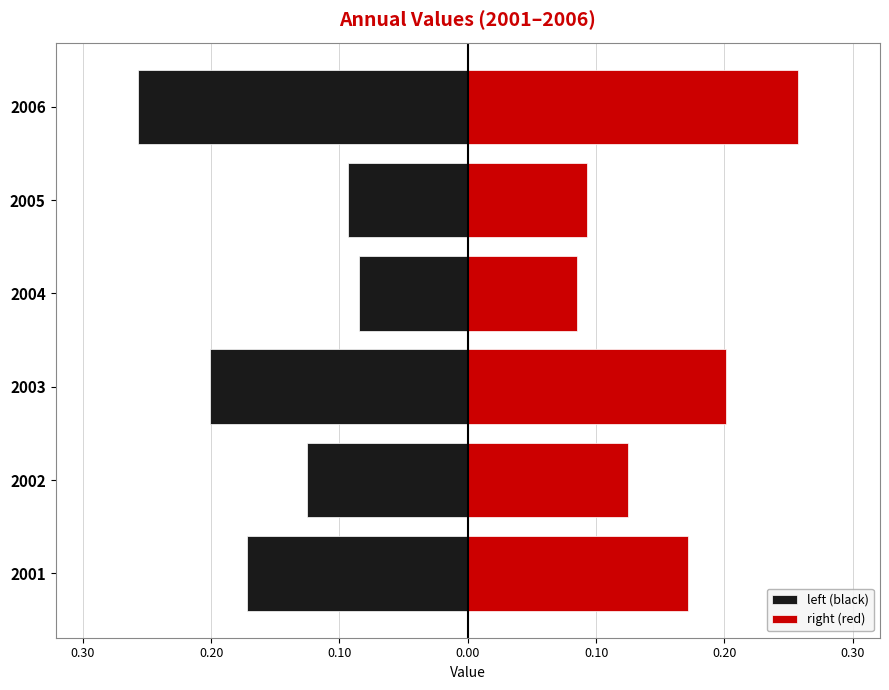

List the series in order of their overall mean, highest first.

right (red), left (black)